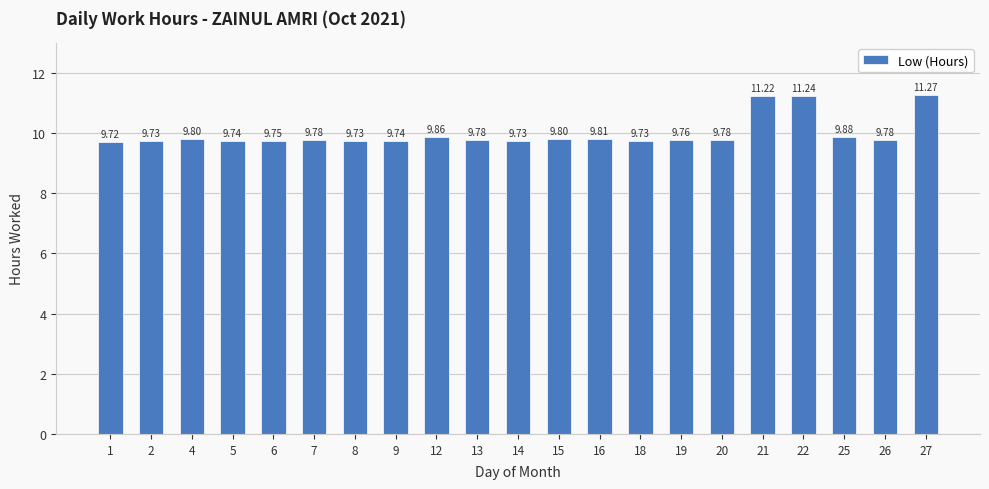

How many bars are there in total?

21